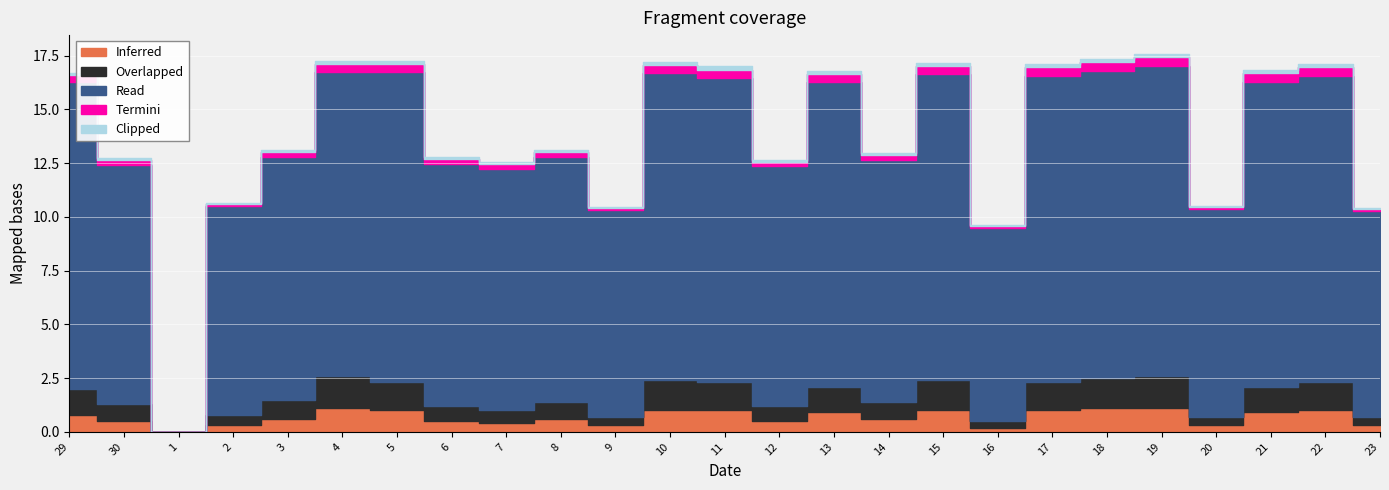

Reading right to left, list all the values displayed in this chart.

Read: 23=9.6	22=14.3	21=14.2	20=9.7	19=14.4	18=14.3	17=14.3	16=9.0	15=14.2	14=11.3	13=14.2	12=11.2	11=14.2	10=14.3	9=9.6	8=11.4	7=11.2	6=11.3	5=14.4	4=14.1	3=11.3	2=9.7	1=0.0	30=11.1	29=14.3
Overlapped: 23=0.4	22=1.3	21=1.2	20=0.4	19=1.5	18=1.4	17=1.3	16=0.3	15=1.4	14=0.8	13=1.2	12=0.7	11=1.3	10=1.4	9=0.4	8=0.8	7=0.6	6=0.7	5=1.3	4=1.5	3=0.9	2=0.5	1=0.0	30=0.8	29=1.2
Inferred: 23=0.3	22=1.0	21=0.9	20=0.3	19=1.1	18=1.1	17=1.0	16=0.2	15=1.0	14=0.6	13=0.9	12=0.5	11=1.0	10=1.0	9=0.3	8=0.6	7=0.4	6=0.5	5=1.0	4=1.1	3=0.6	2=0.3	1=0.0	30=0.5	29=0.8
Termini: 23=0.1	22=0.4	21=0.4	20=0.1	19=0.4	18=0.4	17=0.4	16=0.1	15=0.4	14=0.2	13=0.4	12=0.2	11=0.4	10=0.4	9=0.1	8=0.2	7=0.2	6=0.2	5=0.4	4=0.4	3=0.2	2=0.1	1=0.0	30=0.2	29=0.3
Clipped: 23=0.1	22=0.1	21=0.1	20=0.1	19=0.1	18=0.1	17=0.1	16=0.1	15=0.1	14=0.1	13=0.1	12=0.1	11=0.1	10=0.1	9=0.1	8=0.1	7=0.1	6=0.1	5=0.1	4=0.1	3=0.1	2=0.1	1=0.0	30=0.1	29=0.1